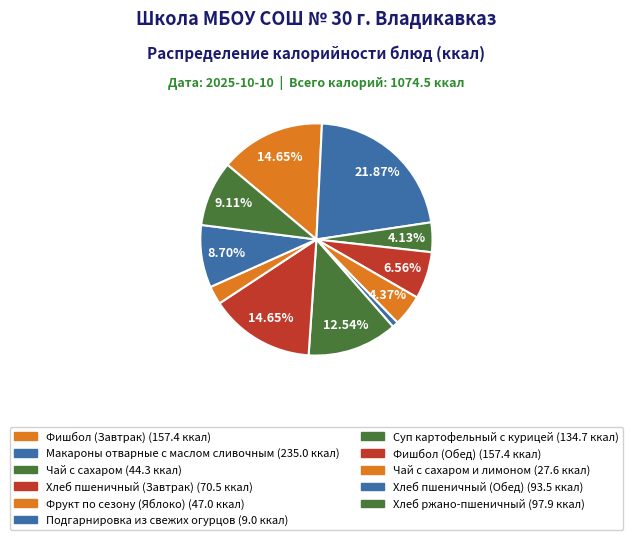

Rank the categories by value from lowest to highest.

Подгарнировка из свежих огурцов, Чай с сахаром и лимоном, Чай с сахаром, Фрукт по сезону (Яблоко), Хлеб пшеничный (Завтрак), Хлеб пшеничный (Обед), Хлеб ржано-пшеничный, Суп картофельный с курицей, Фишбол (Завтрак), Фишбол (Обед), Макароны отварные с маслом сливочным